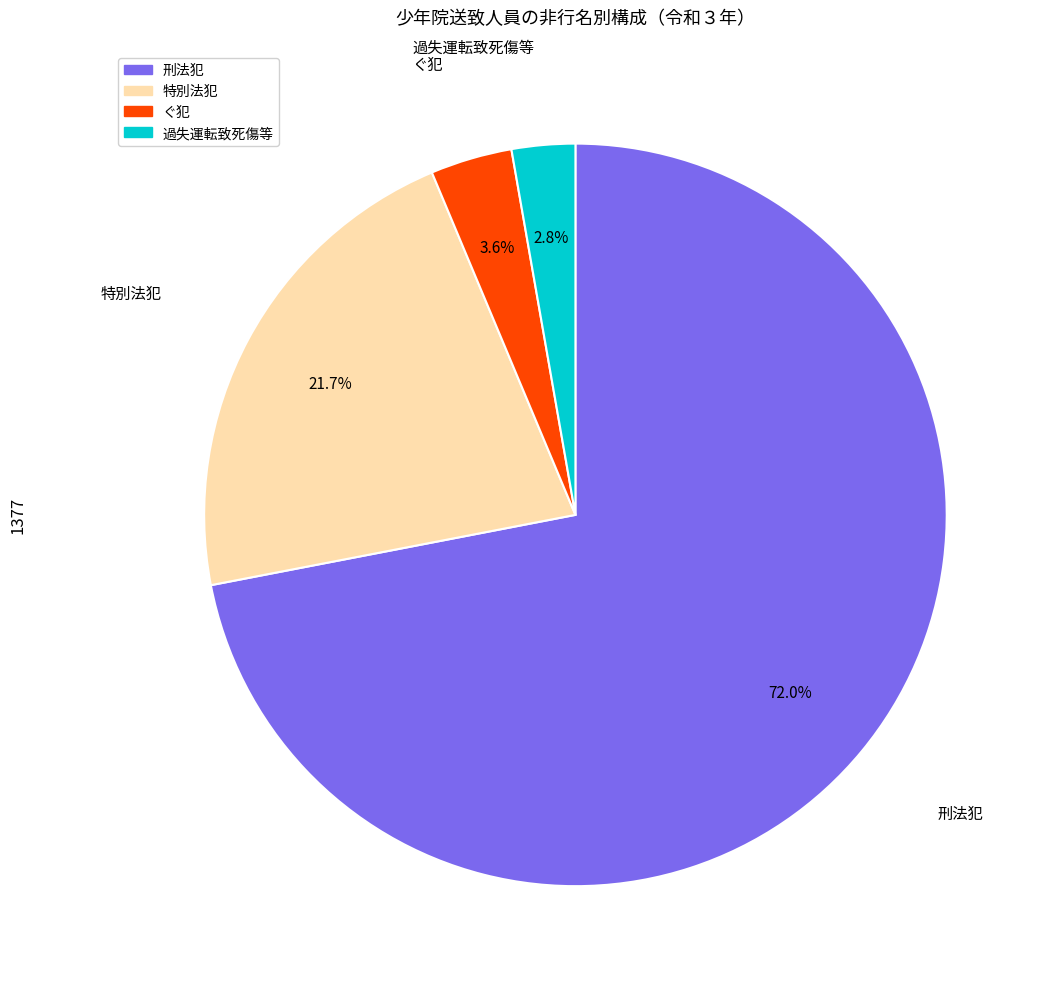

To the nearest percent, what is the difference between the largest and smallest slice percentages?

69%